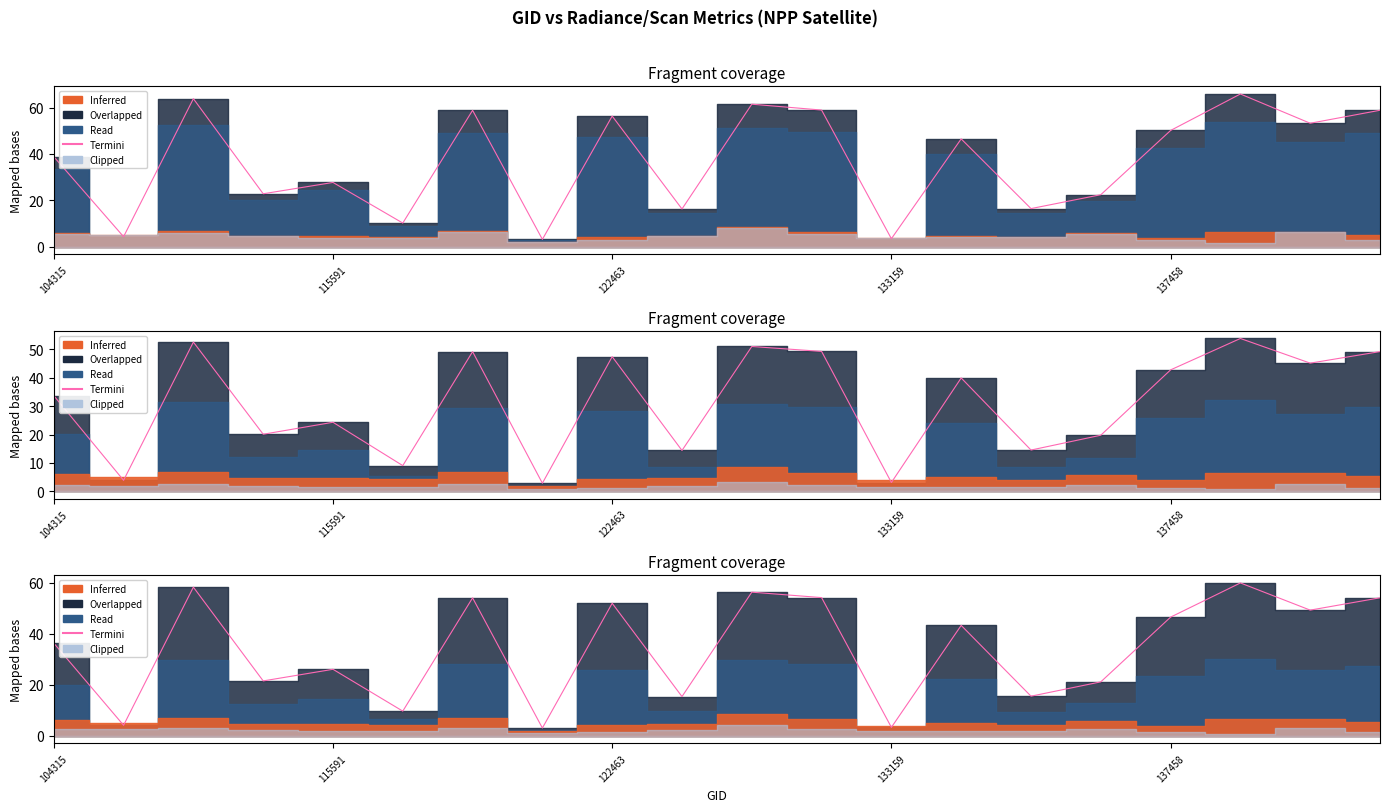

What is the difference between the maximum and minimum values?

56.8